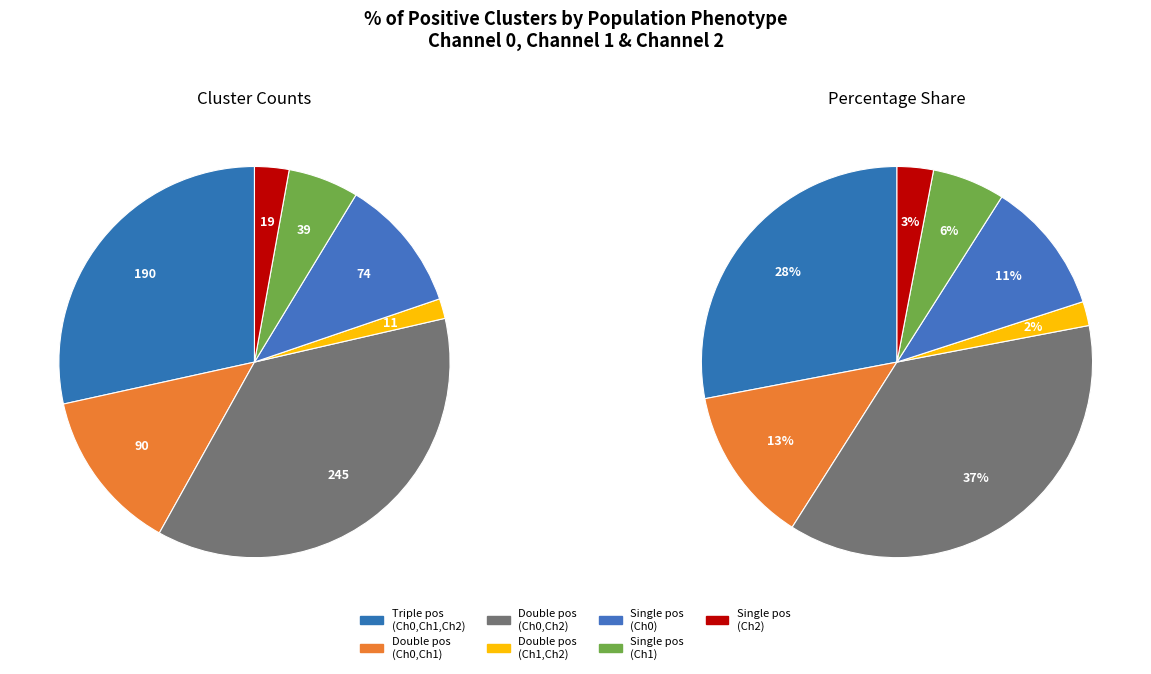

Which category has the biggest portion of the pie?

double positive (Ch0, Ch2)